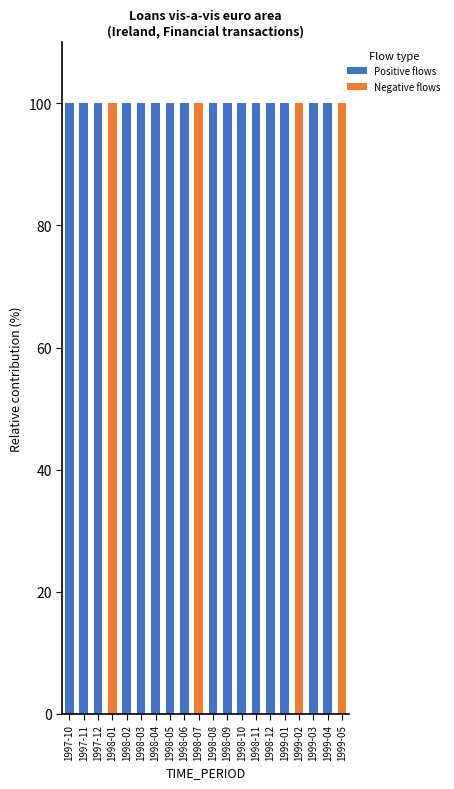

The value of Positive flows at 1998-10 is 146.3. True or false?

False